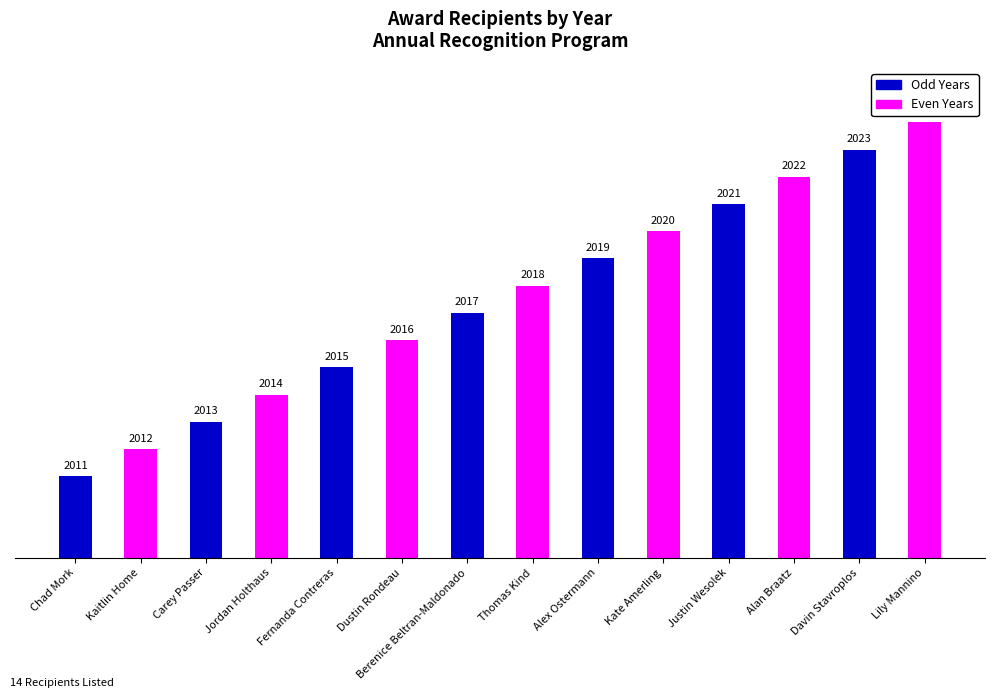

Where is the data nearest to the value 2017?

Berenice Beltran-Maldonado